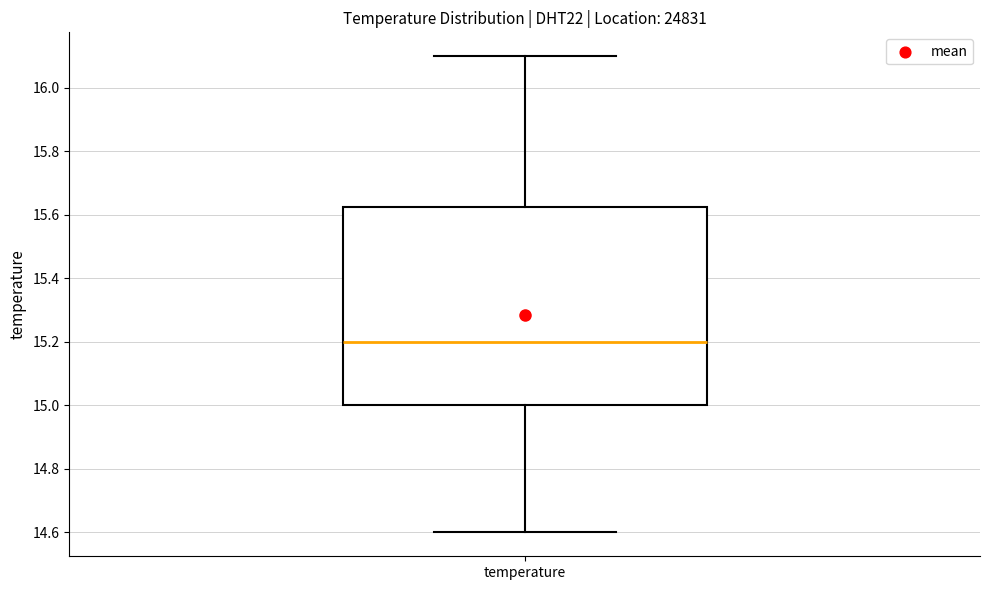

Read this box plot against the y-axis: the position of the median line, the range covered by the box, and the ends of both whiskers. The values are not printed on the chart, so give them approximately, as read against the axis.

median 15.20, box 15.00 to 15.62, whiskers 14.60 to 16.10